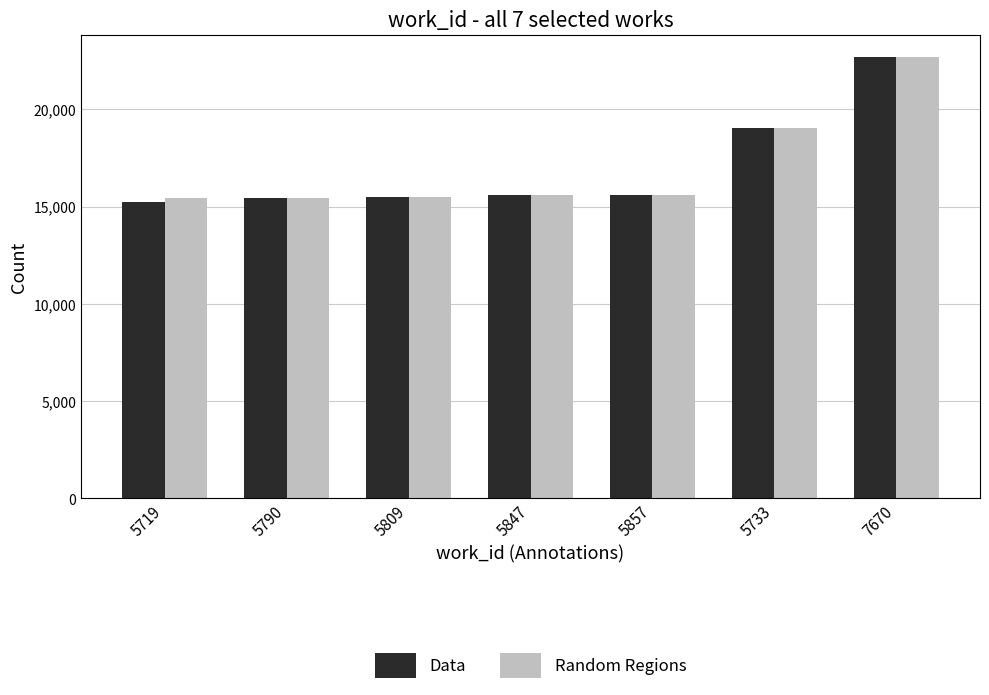

What is the maximum value shown in the chart?

22694